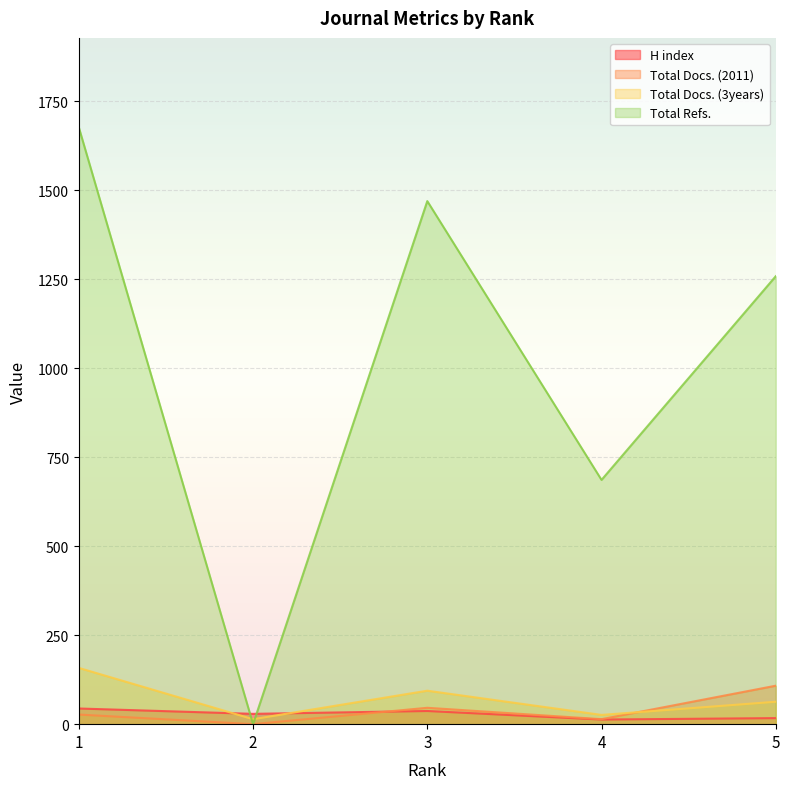

What is the value of the H index point at the 2nd from the left?

29